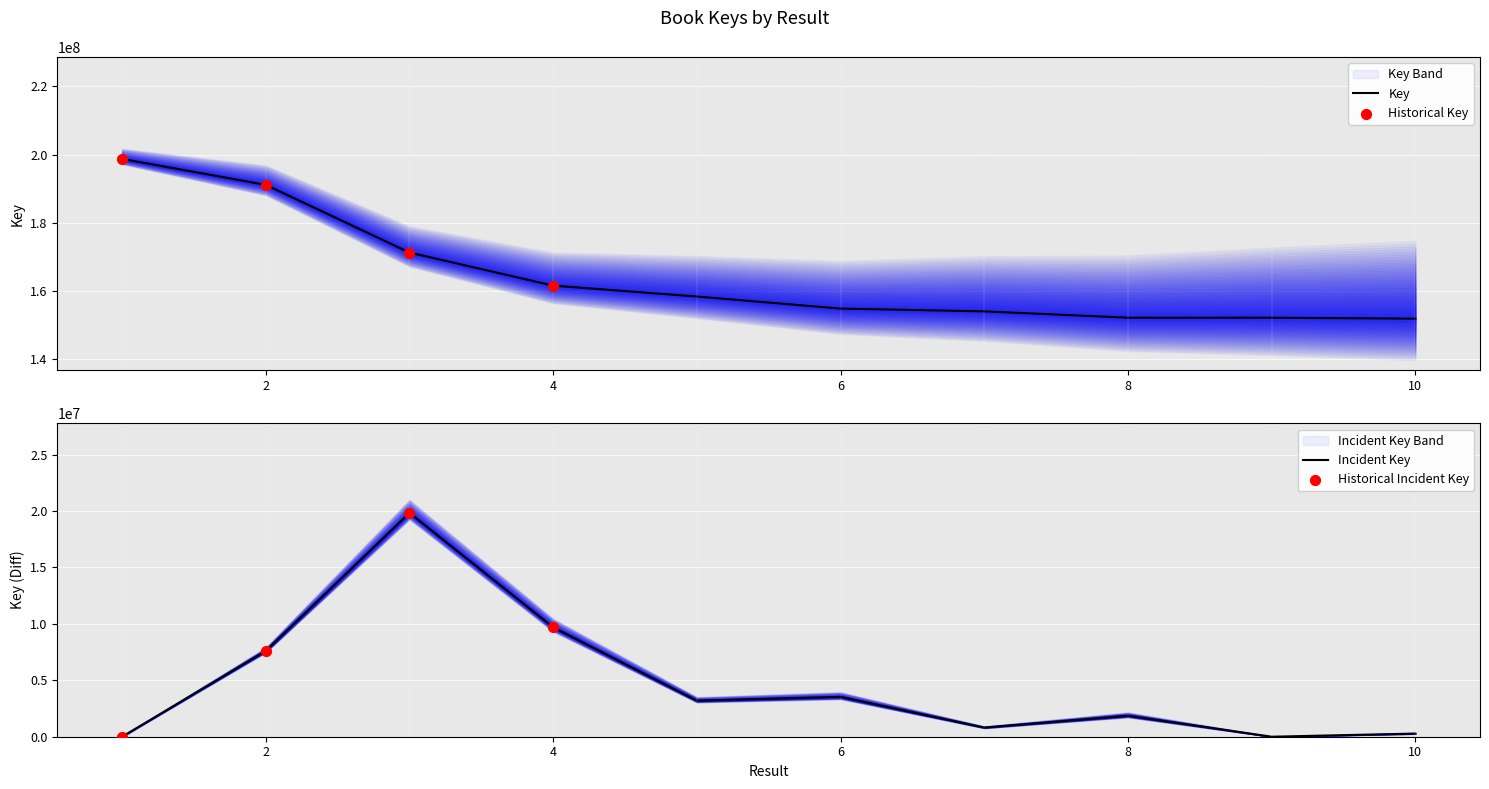

Which has a higher value, 2 or 7?

2